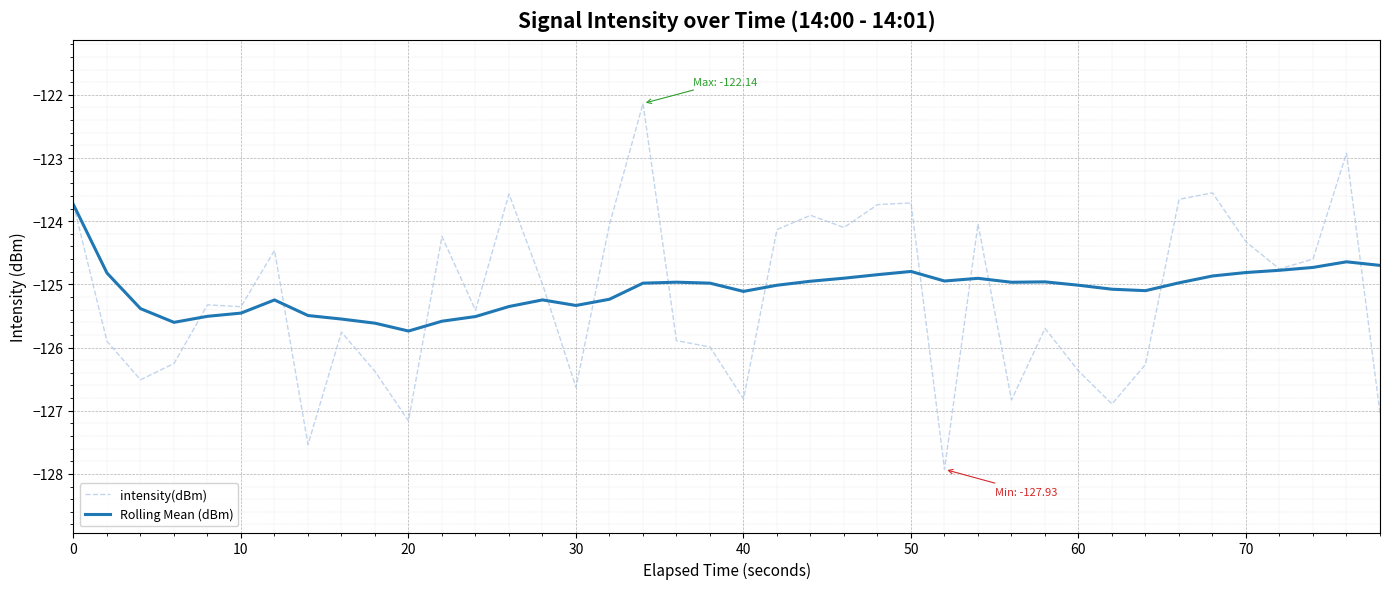

What is the smallest value displayed?

-127.9